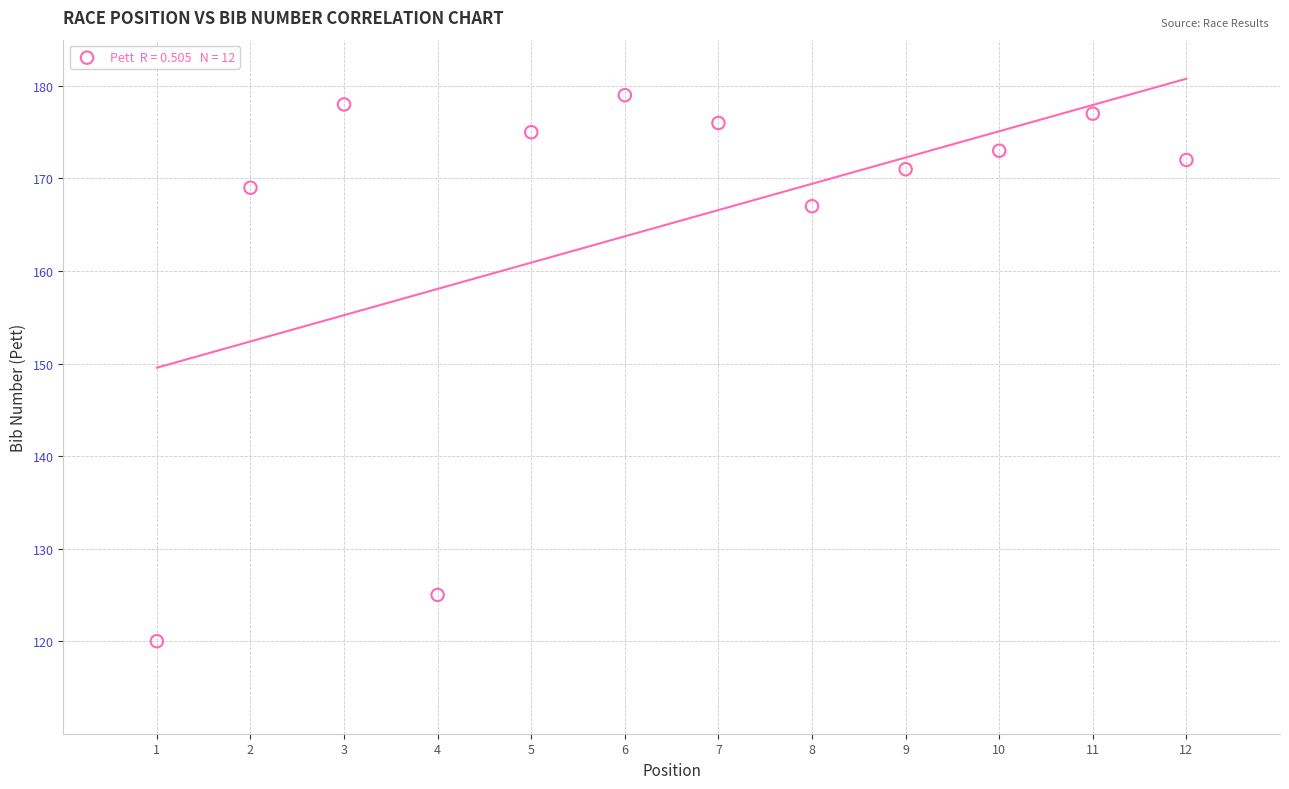

What is the range of X values (max minus min)?

11